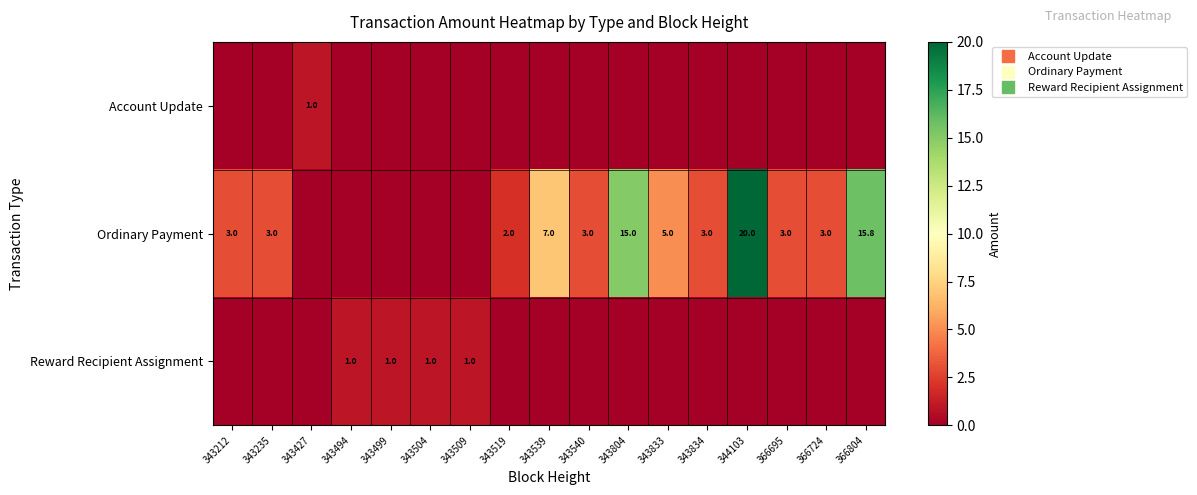

What is the maximum value shown in the chart?

20.0